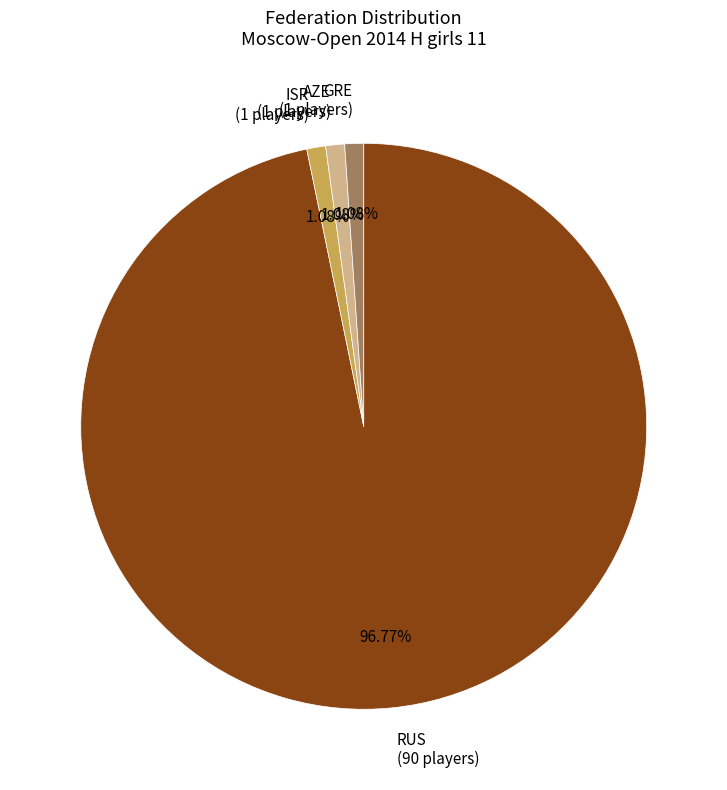

Which has a higher value, ISR (1 players) or RUS (90 players)?

RUS (90 players)